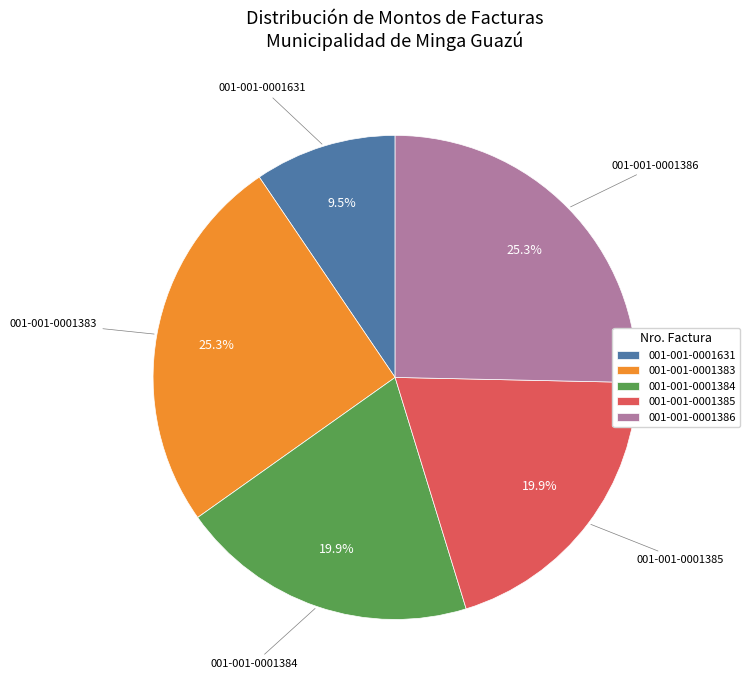

To the nearest percent, what percentage of the pie is 001-001-0001386?

25%